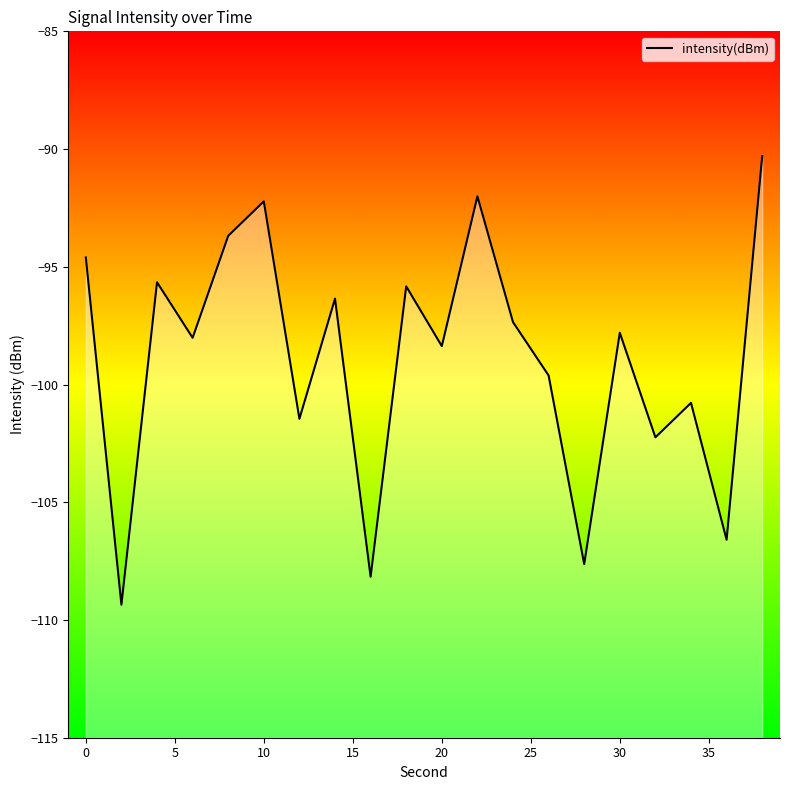

How many categories are shown in the chart?

20